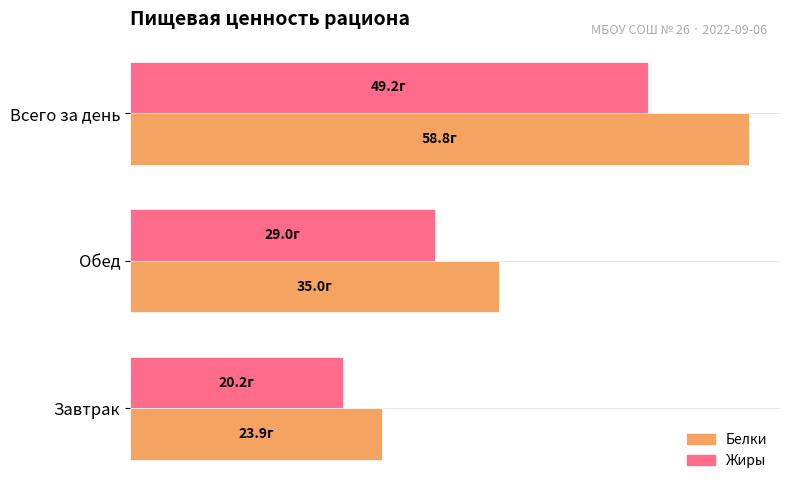

Reading right to left, extract all data points from this chart.

Белки: 58.8	35.0	23.9
Жиры: 49.2	29.0	20.2